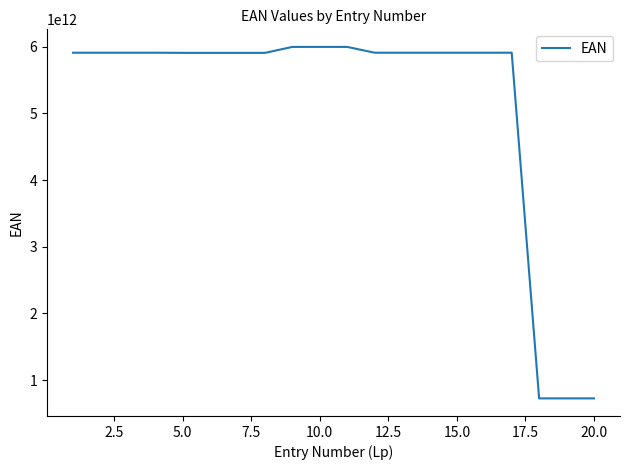

How many lines are shown in the chart?

1